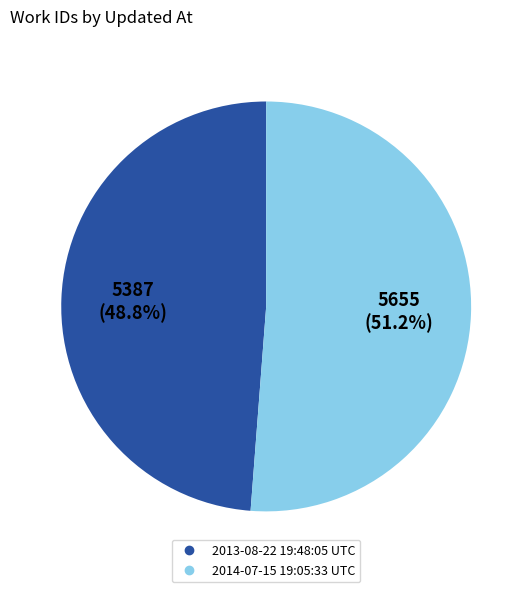

Does any single category account for the majority?

Yes